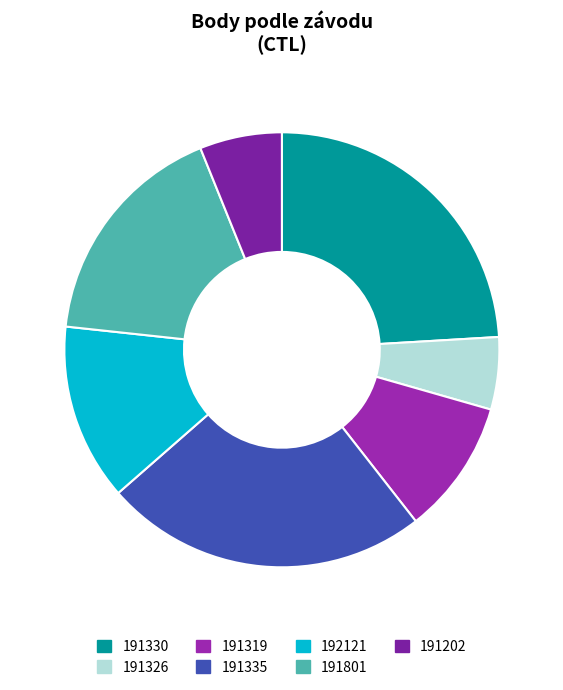

To the nearest percent, what percentage of the pie is 191326?

5%